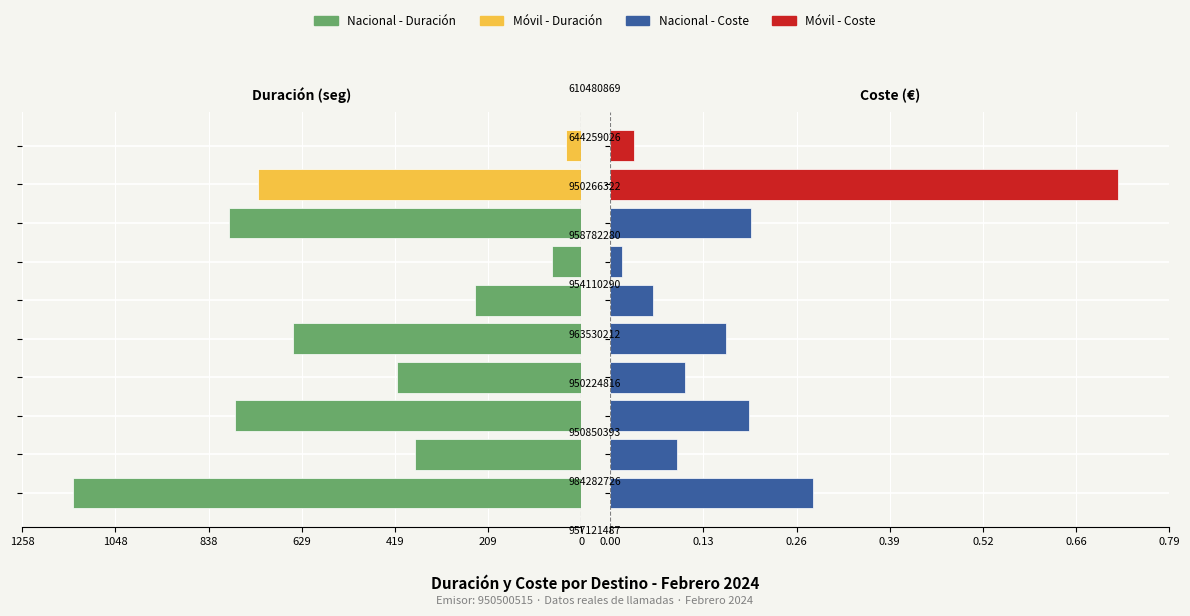

Reading left to right, what are all the values shown in this chart?

Duracion: -1144.0	-375.0	-780.0	-416.0	-649.0	-239.0	-66.0	-793.0	-727.0	-35.0
Coste: 0.3	0.1	0.2	0.1	0.2	0.1	0.0	0.2	0.7	0.0